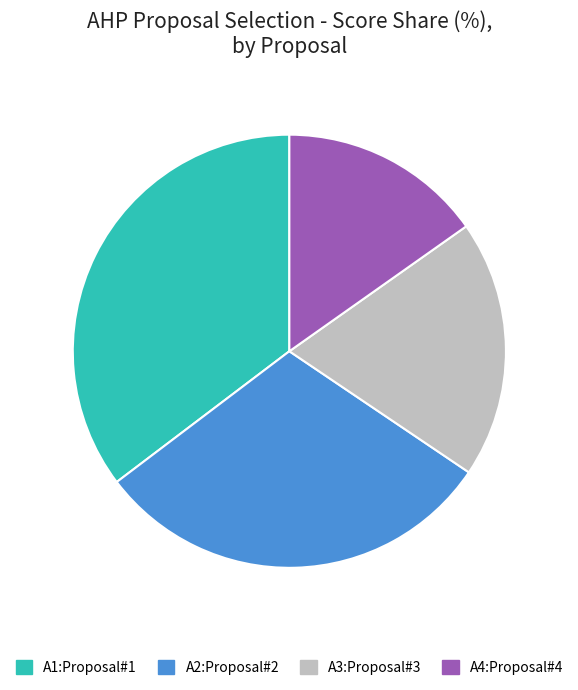

Rank the categories by value from highest to lowest.

A1:Proposal#1, A2:Proposal#2, A3:Proposal#3, A4:Proposal#4